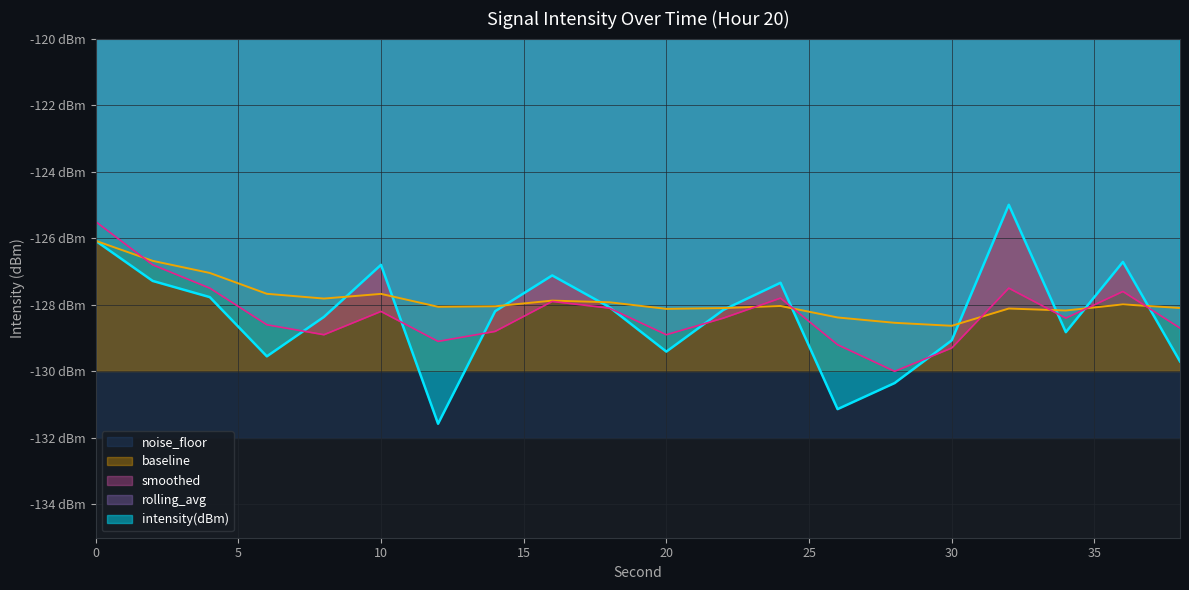

What is the approximate value of intensity(dBm) at 16?

-127.1